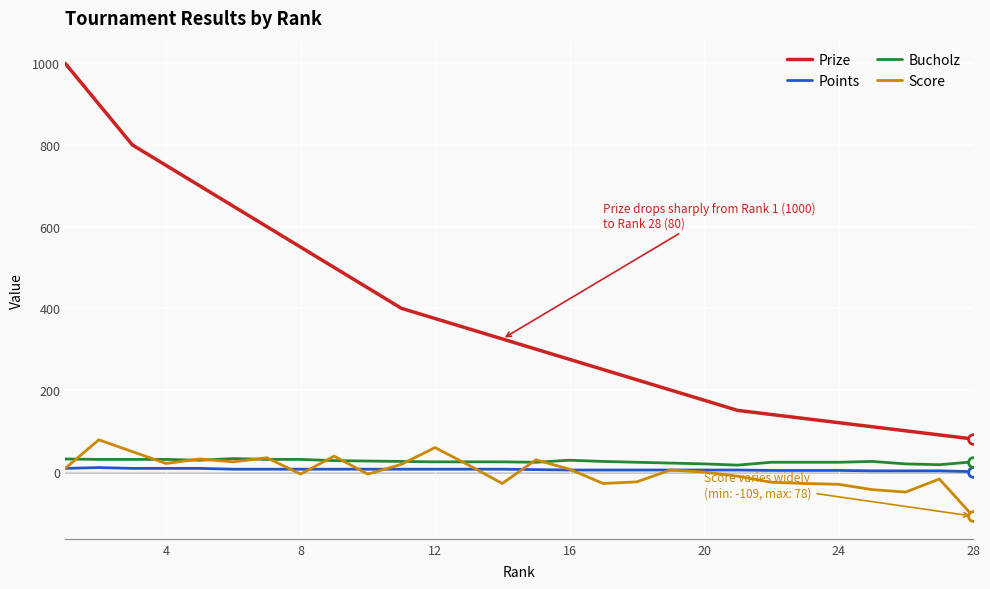

What is the highest value of the Bucholz series?

32